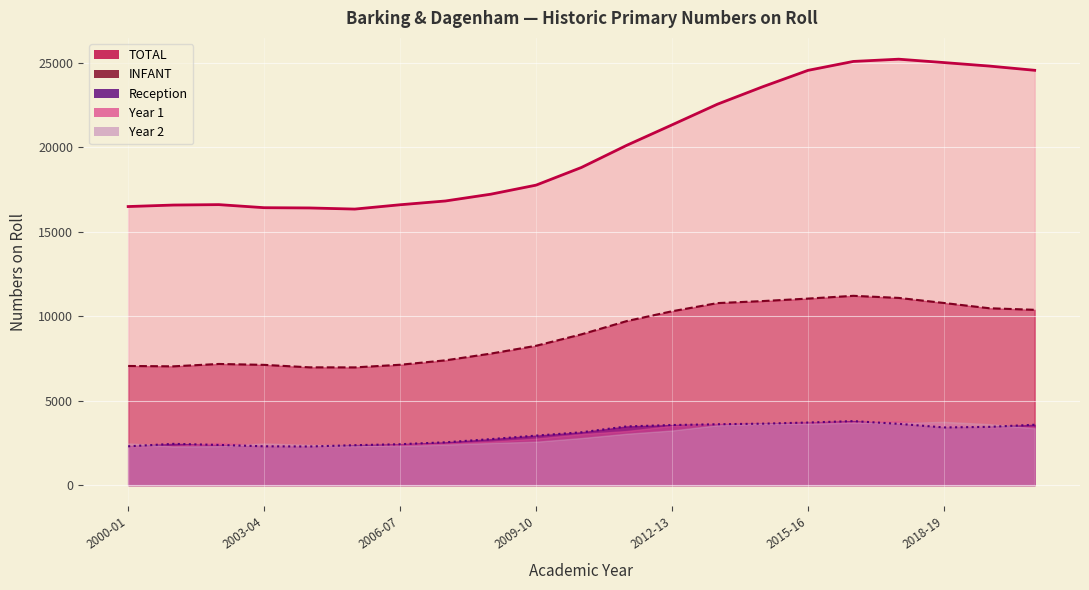

True or false: TOTAL has a value of 27048 at 2002-03.

False